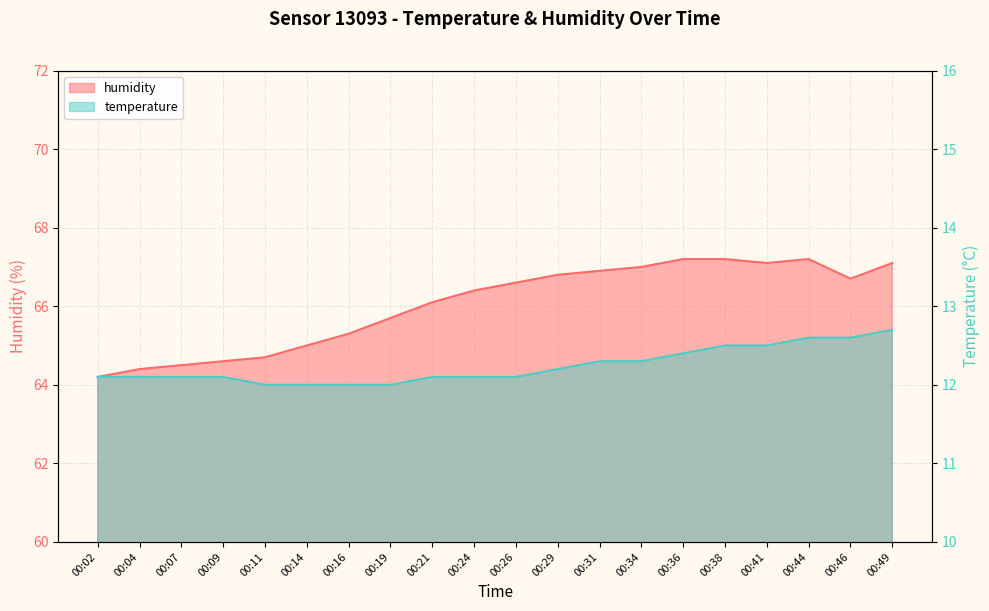

True or false: temperature and humidity cross at least once.

False